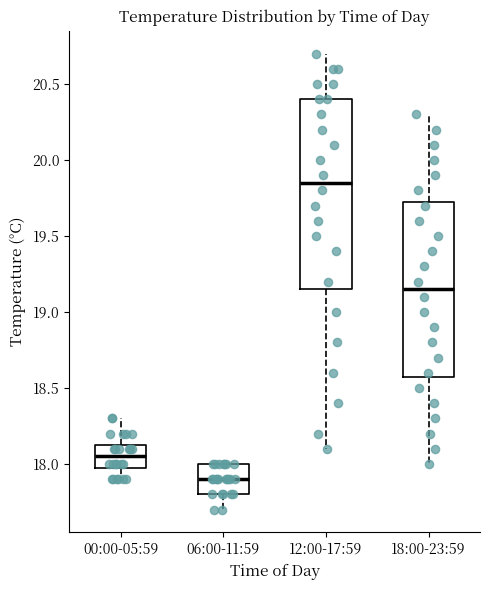

Where does the lower whisker of the box for 06:00-11:59 end on the y-axis? The values are not printed on the chart, so give them approximately, as read against the axis.

17.70